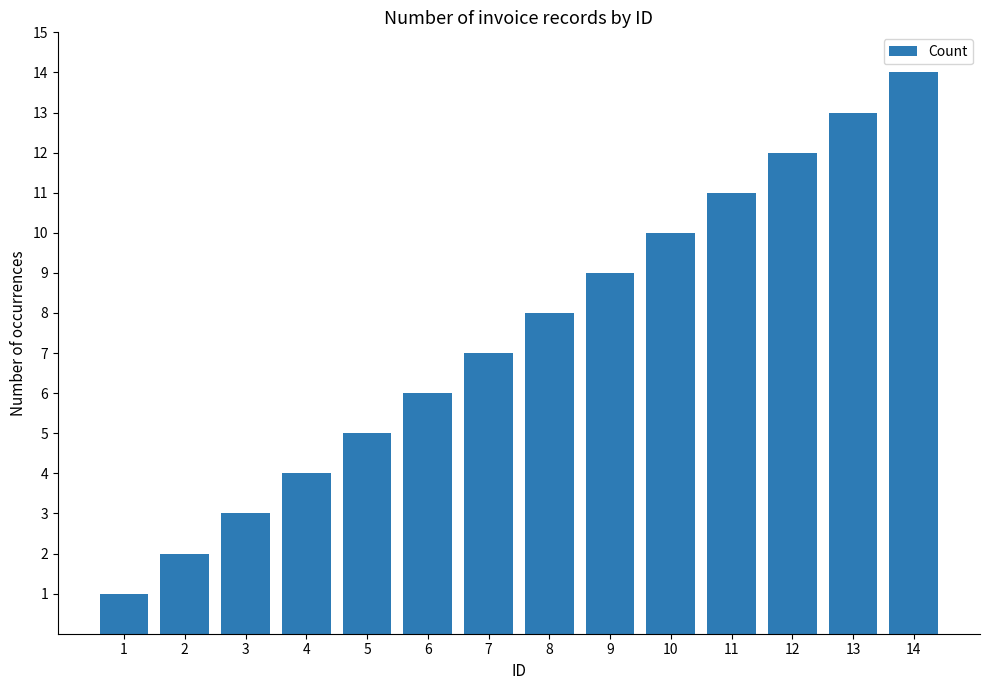

Are the bars horizontal?

No